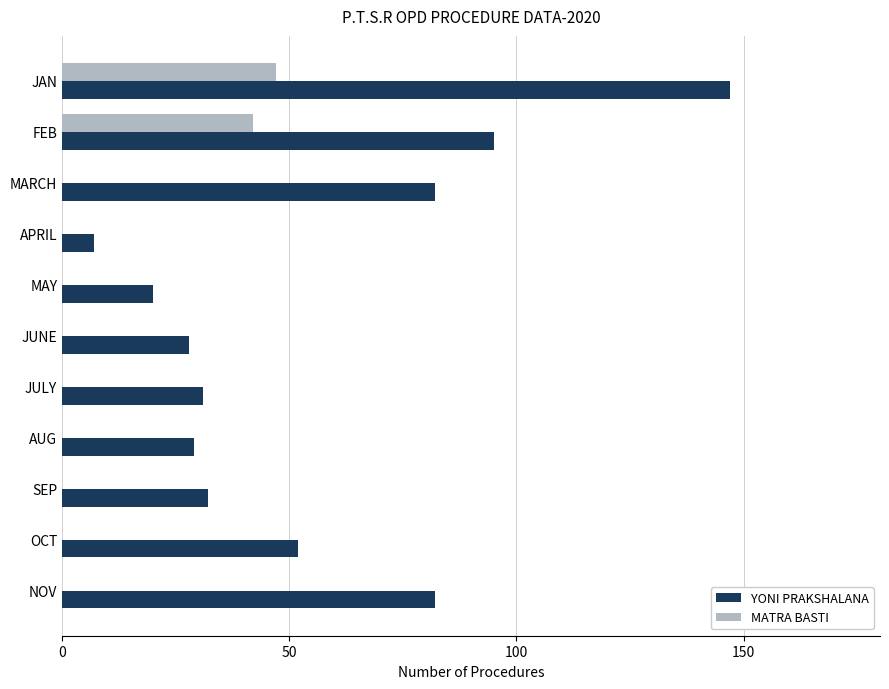

At which category does the chart reach its peak across all series?

JAN